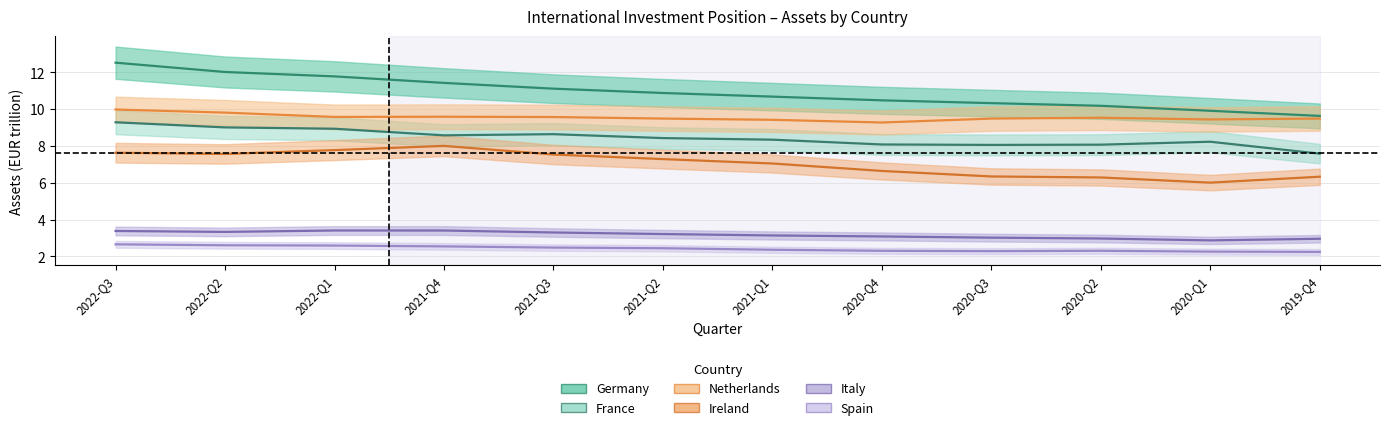

Is the value of France at 2020-Q1 greater than the value of Ireland at 2021-Q4?

Yes